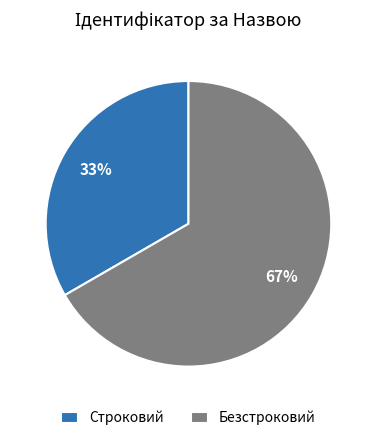

Is Безстроковий the majority of the pie?

Yes